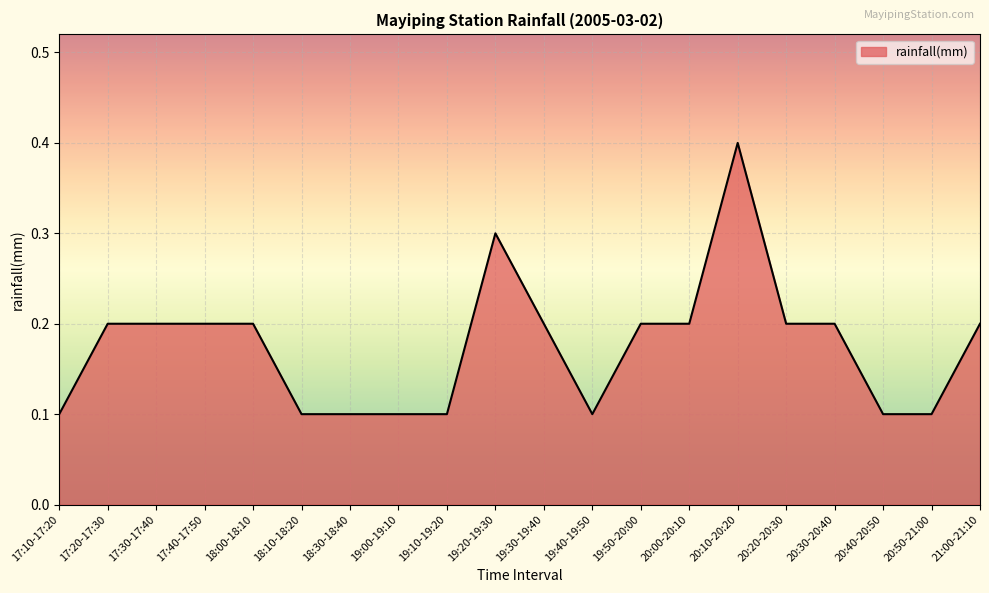

What is the greatest value displayed?

0.4